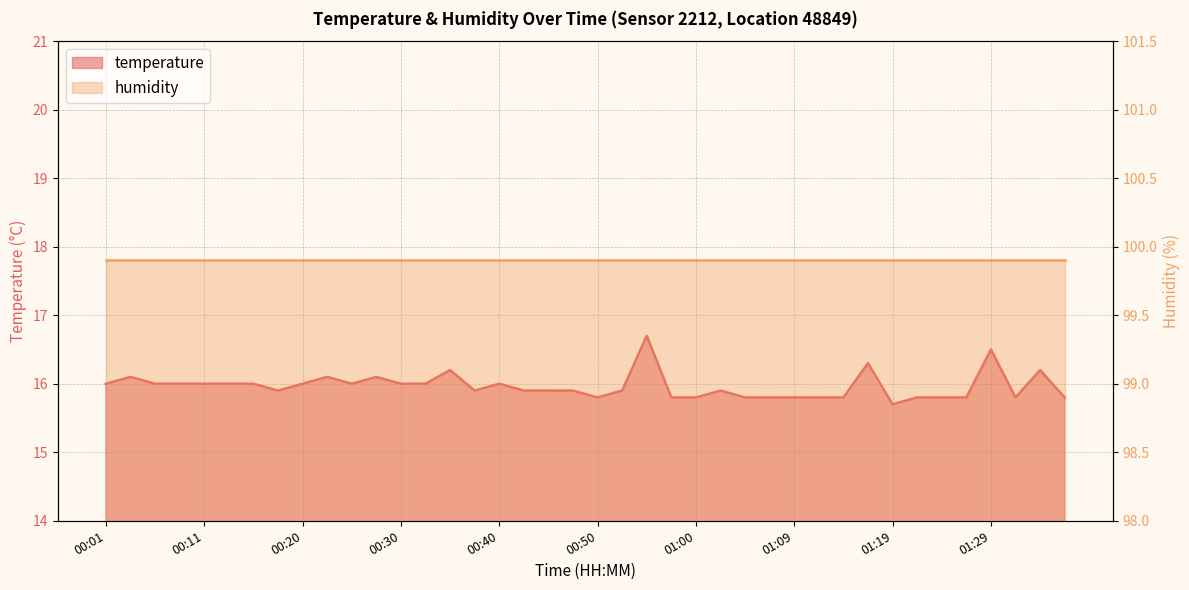

True or false: there are more than 2 points higher than both neighbors.

True